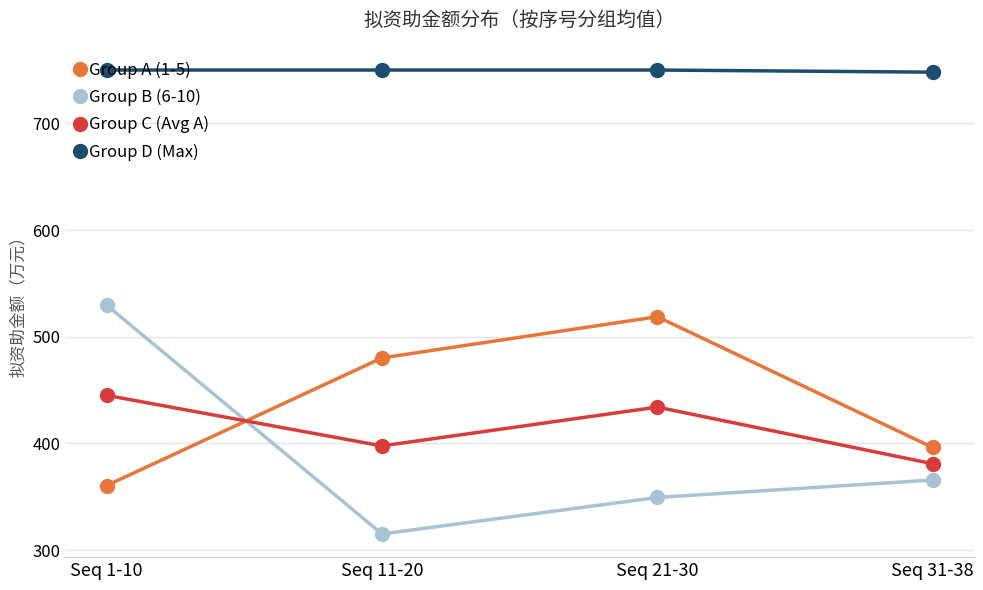

True or false: Group C (Avg A) has a value of 193.5 at Seq 31-38.

False